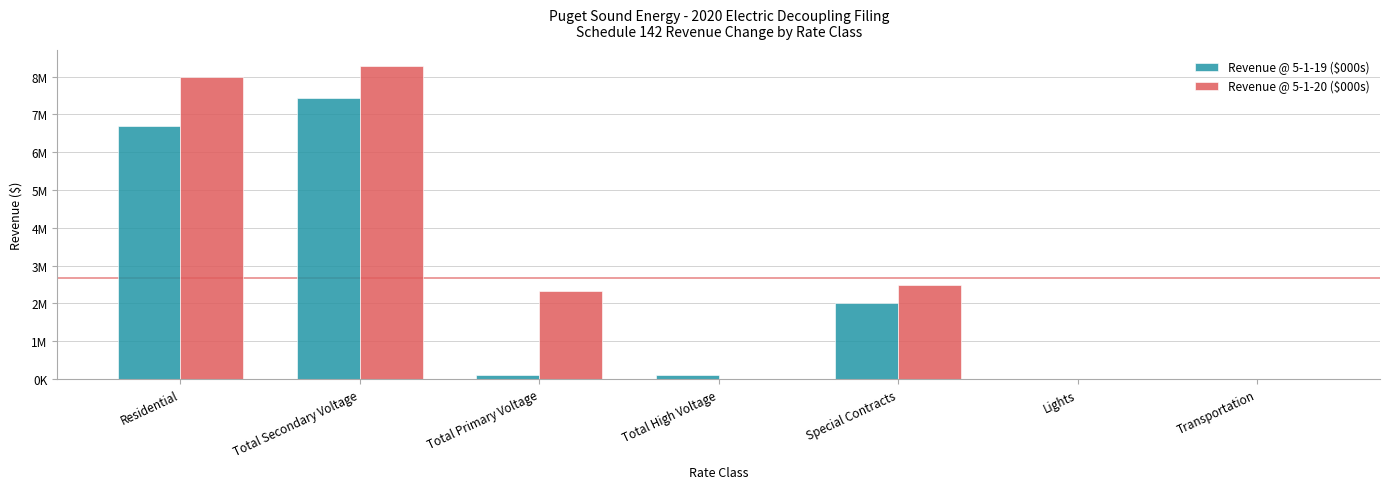

What is the greatest value displayed?

8287000